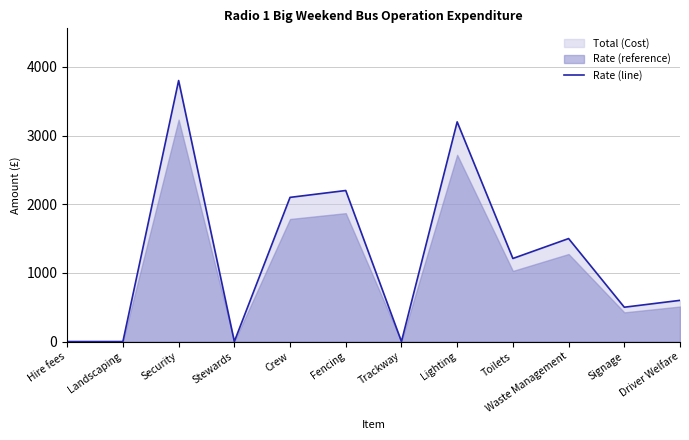

Rank the categories by value from highest to lowest.

Security, Lighting, Fencing, Crew, Waste Management, Toilets, Driver Welfare, Signage, Hire fees, Landscaping, Stewards, Trackway